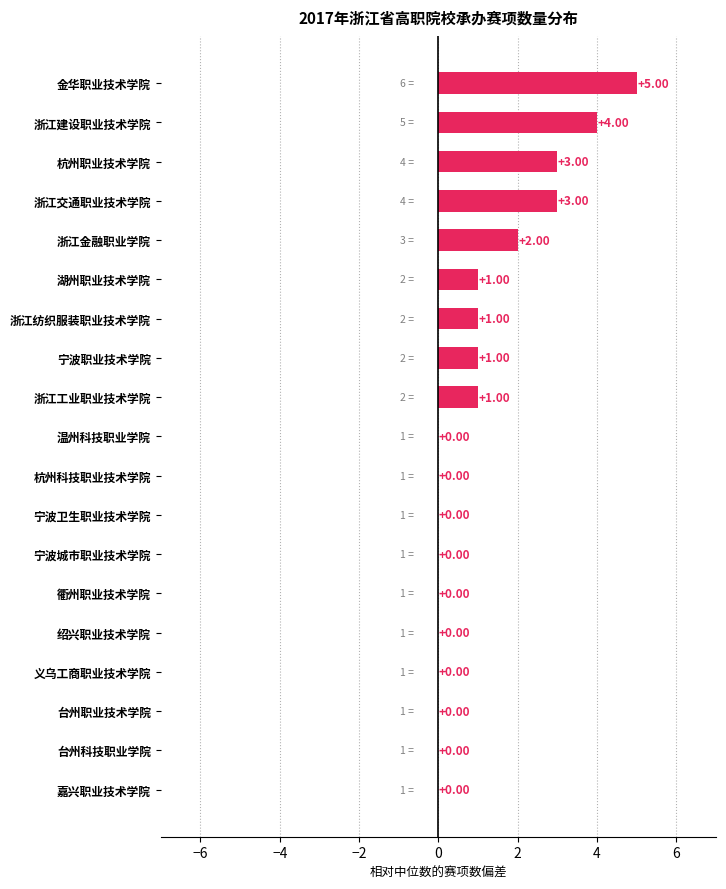

What is the sum of all values?

21